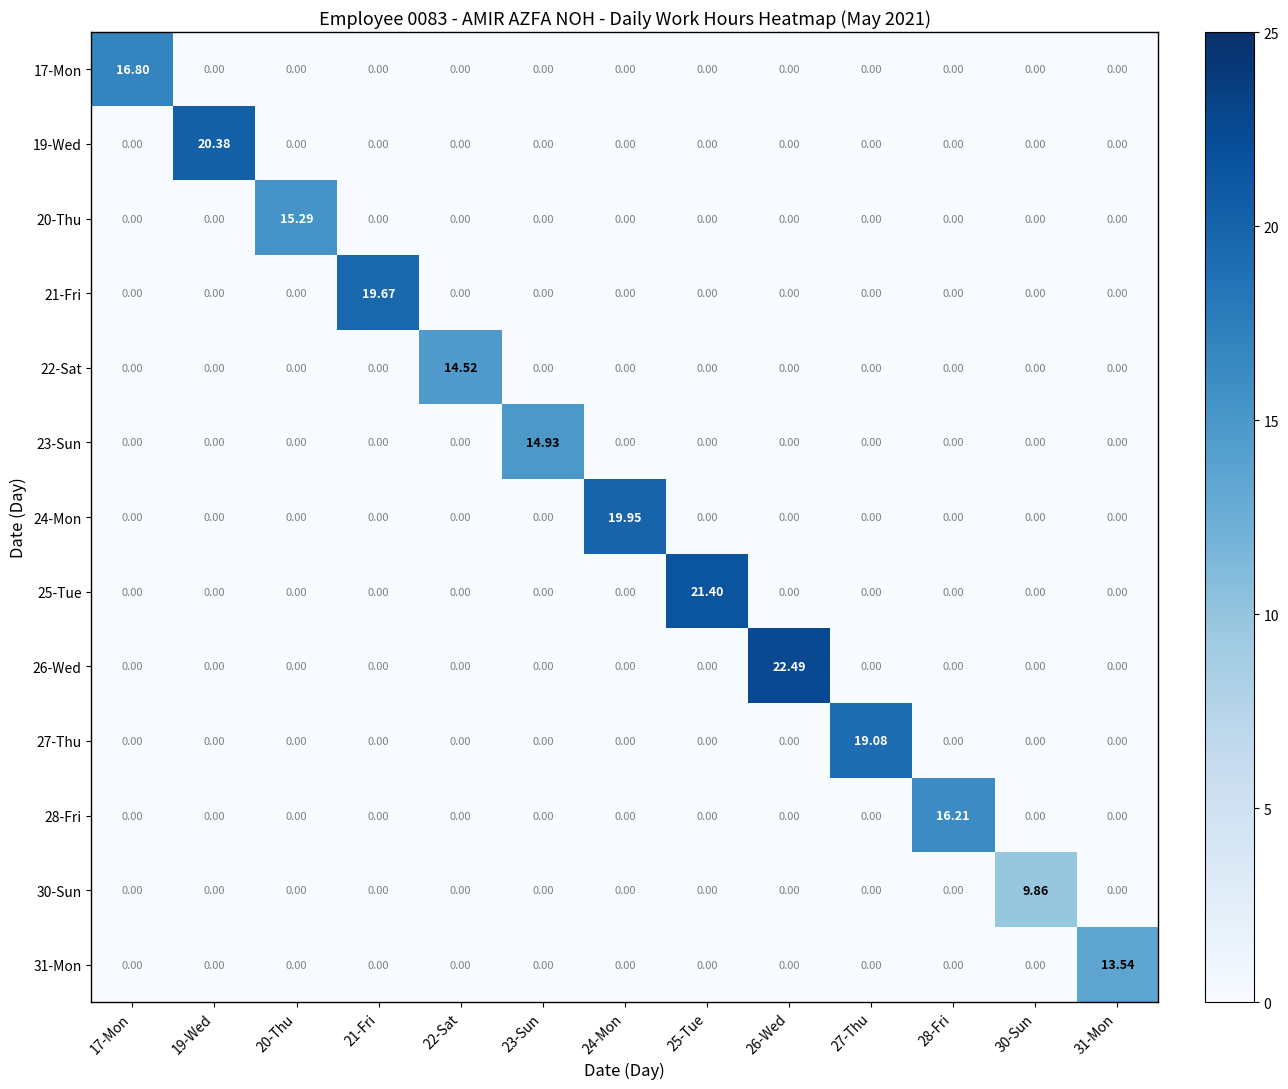

Reading right to left, extract all data points from this chart.

17-Mon: 31-Mon=0.0	30-Sun=0.0	28-Fri=0.0	27-Thu=0.0	26-Wed=0.0	25-Tue=0.0	24-Mon=0.0	23-Sun=0.0	22-Sat=0.0	21-Fri=0.0	20-Thu=0.0	19-Wed=0.0	17-Mon=16.8
19-Wed: 31-Mon=0.0	30-Sun=0.0	28-Fri=0.0	27-Thu=0.0	26-Wed=0.0	25-Tue=0.0	24-Mon=0.0	23-Sun=0.0	22-Sat=0.0	21-Fri=0.0	20-Thu=0.0	19-Wed=20.4	17-Mon=0.0
20-Thu: 31-Mon=0.0	30-Sun=0.0	28-Fri=0.0	27-Thu=0.0	26-Wed=0.0	25-Tue=0.0	24-Mon=0.0	23-Sun=0.0	22-Sat=0.0	21-Fri=0.0	20-Thu=15.3	19-Wed=0.0	17-Mon=0.0
21-Fri: 31-Mon=0.0	30-Sun=0.0	28-Fri=0.0	27-Thu=0.0	26-Wed=0.0	25-Tue=0.0	24-Mon=0.0	23-Sun=0.0	22-Sat=0.0	21-Fri=19.7	20-Thu=0.0	19-Wed=0.0	17-Mon=0.0
22-Sat: 31-Mon=0.0	30-Sun=0.0	28-Fri=0.0	27-Thu=0.0	26-Wed=0.0	25-Tue=0.0	24-Mon=0.0	23-Sun=0.0	22-Sat=14.5	21-Fri=0.0	20-Thu=0.0	19-Wed=0.0	17-Mon=0.0
23-Sun: 31-Mon=0.0	30-Sun=0.0	28-Fri=0.0	27-Thu=0.0	26-Wed=0.0	25-Tue=0.0	24-Mon=0.0	23-Sun=14.9	22-Sat=0.0	21-Fri=0.0	20-Thu=0.0	19-Wed=0.0	17-Mon=0.0
24-Mon: 31-Mon=0.0	30-Sun=0.0	28-Fri=0.0	27-Thu=0.0	26-Wed=0.0	25-Tue=0.0	24-Mon=19.9	23-Sun=0.0	22-Sat=0.0	21-Fri=0.0	20-Thu=0.0	19-Wed=0.0	17-Mon=0.0
25-Tue: 31-Mon=0.0	30-Sun=0.0	28-Fri=0.0	27-Thu=0.0	26-Wed=0.0	25-Tue=21.4	24-Mon=0.0	23-Sun=0.0	22-Sat=0.0	21-Fri=0.0	20-Thu=0.0	19-Wed=0.0	17-Mon=0.0
26-Wed: 31-Mon=0.0	30-Sun=0.0	28-Fri=0.0	27-Thu=0.0	26-Wed=22.5	25-Tue=0.0	24-Mon=0.0	23-Sun=0.0	22-Sat=0.0	21-Fri=0.0	20-Thu=0.0	19-Wed=0.0	17-Mon=0.0
27-Thu: 31-Mon=0.0	30-Sun=0.0	28-Fri=0.0	27-Thu=19.1	26-Wed=0.0	25-Tue=0.0	24-Mon=0.0	23-Sun=0.0	22-Sat=0.0	21-Fri=0.0	20-Thu=0.0	19-Wed=0.0	17-Mon=0.0
28-Fri: 31-Mon=0.0	30-Sun=0.0	28-Fri=16.2	27-Thu=0.0	26-Wed=0.0	25-Tue=0.0	24-Mon=0.0	23-Sun=0.0	22-Sat=0.0	21-Fri=0.0	20-Thu=0.0	19-Wed=0.0	17-Mon=0.0
30-Sun: 31-Mon=0.0	30-Sun=9.9	28-Fri=0.0	27-Thu=0.0	26-Wed=0.0	25-Tue=0.0	24-Mon=0.0	23-Sun=0.0	22-Sat=0.0	21-Fri=0.0	20-Thu=0.0	19-Wed=0.0	17-Mon=0.0
31-Mon: 31-Mon=13.5	30-Sun=0.0	28-Fri=0.0	27-Thu=0.0	26-Wed=0.0	25-Tue=0.0	24-Mon=0.0	23-Sun=0.0	22-Sat=0.0	21-Fri=0.0	20-Thu=0.0	19-Wed=0.0	17-Mon=0.0